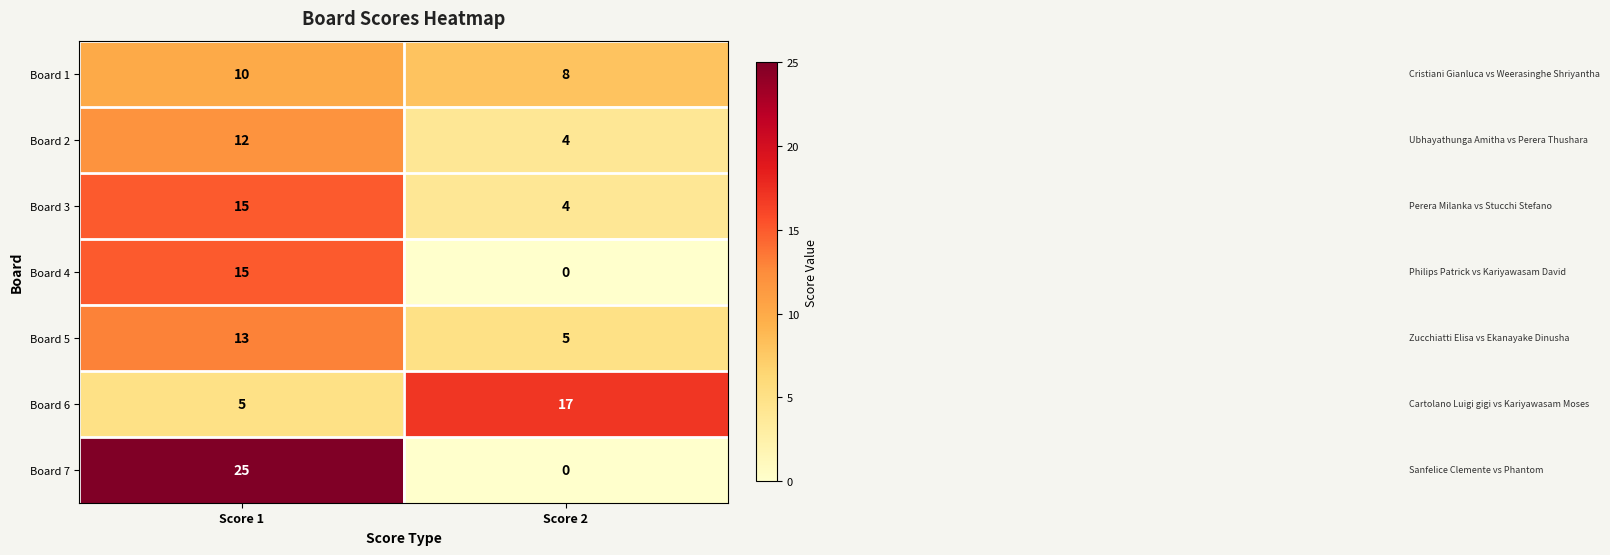

What is the difference between the Board 7 values at Score 2 and Score 1?

25